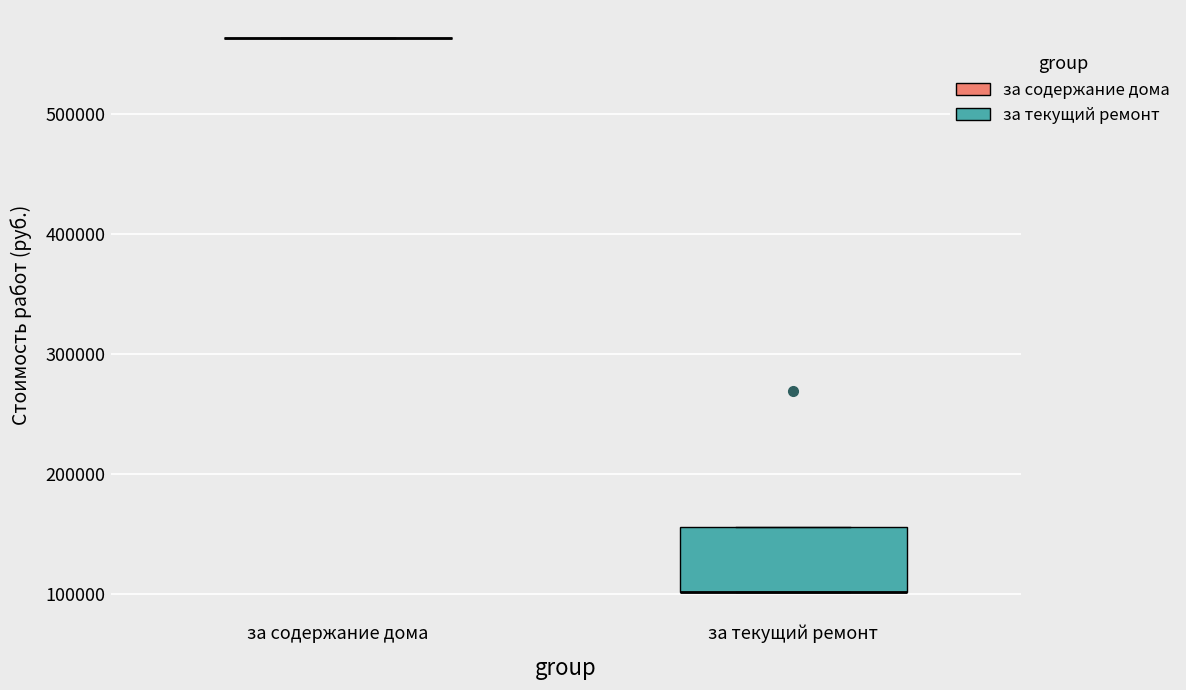

Comparing the boxes themselves (not the whiskers), which one is the tallest?

за текущий ремонт